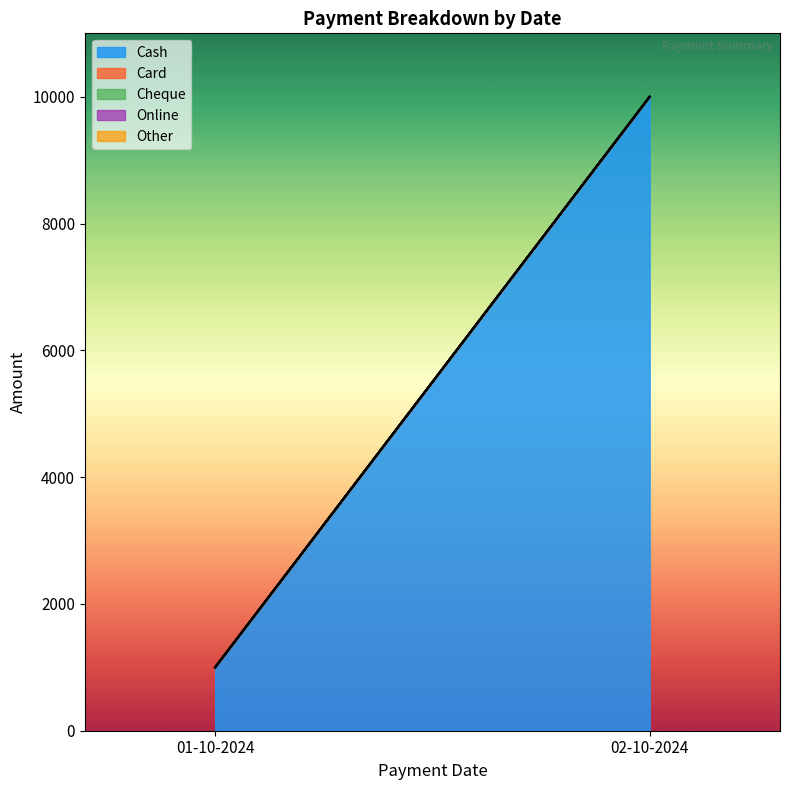

Which label corresponds to the smallest value in the chart?

01-10-2024